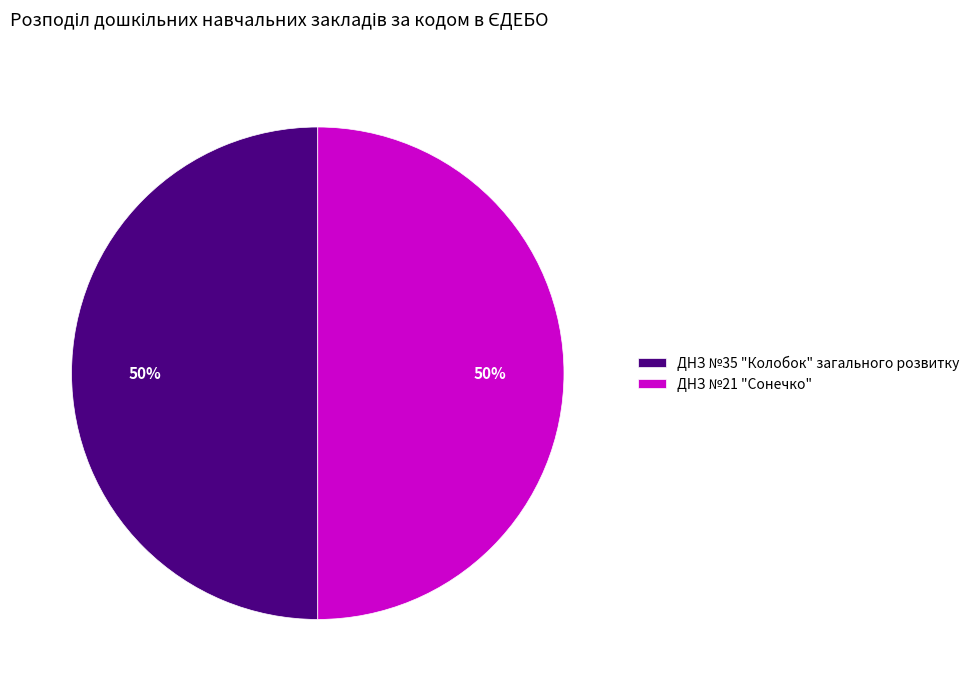

To the nearest percent, what is the combined percentage of ДНЗ №35 "Колобок" загального розвитку and ДНЗ №21 "Сонечко"?

100%